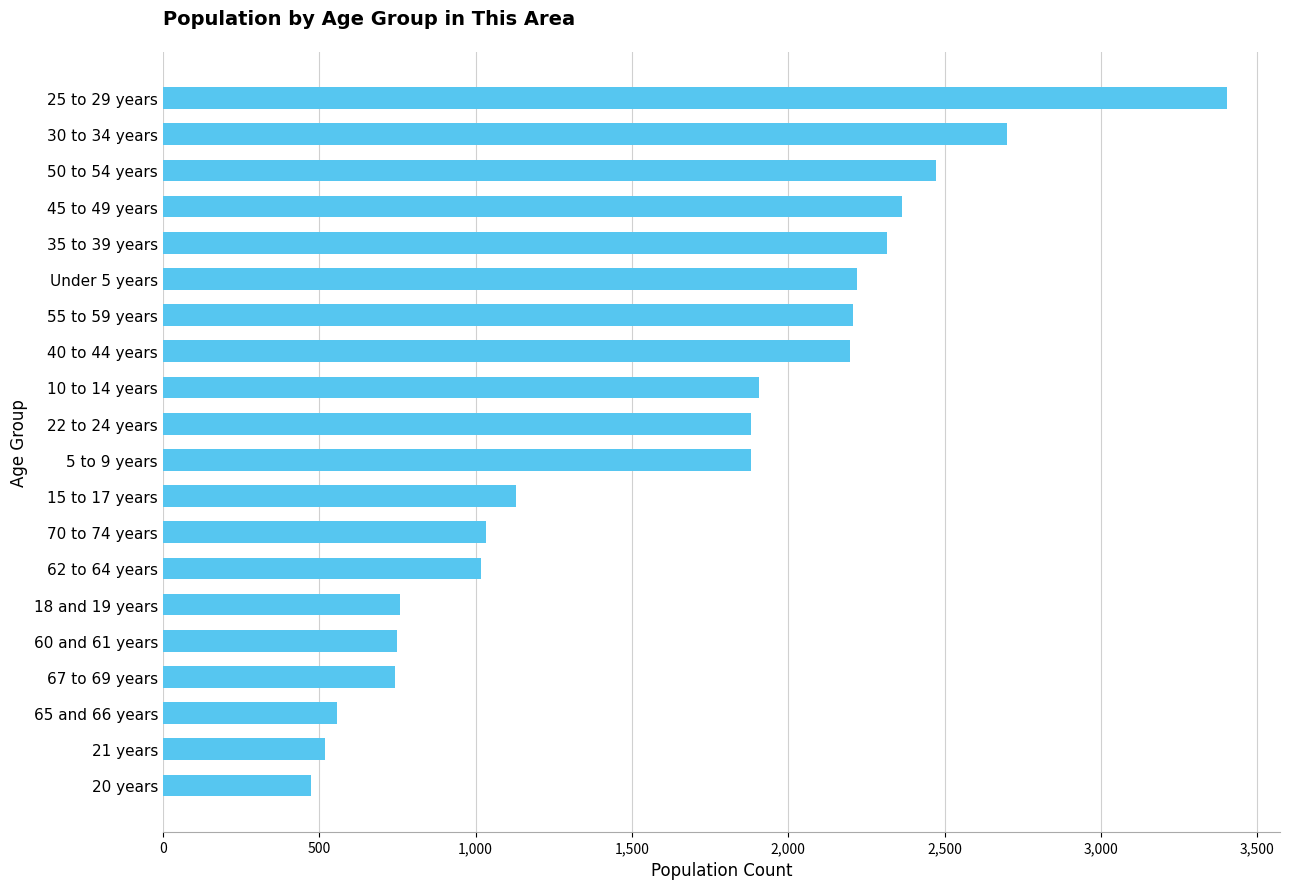

What is the maximum value shown in the chart?

3402